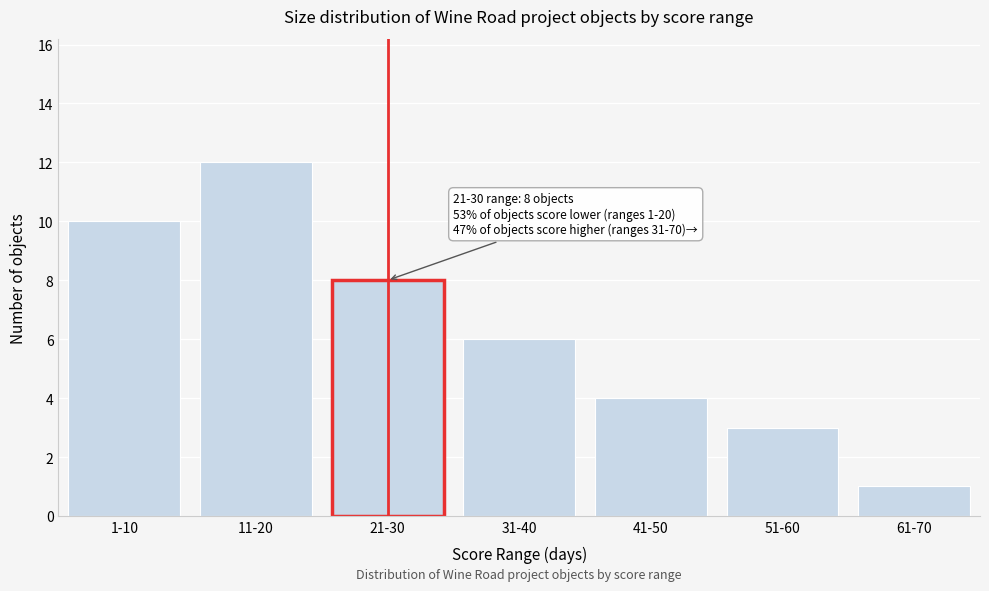

Reading left to right, transcribe all the data shown in this chart.

10	12	8	6	4	3	1